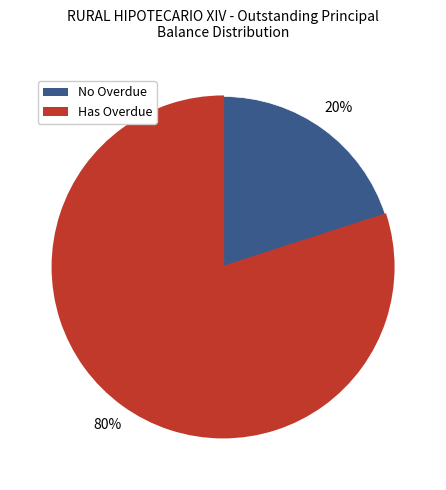

To the nearest percent, what is the difference between the largest and smallest slice percentages?

60%